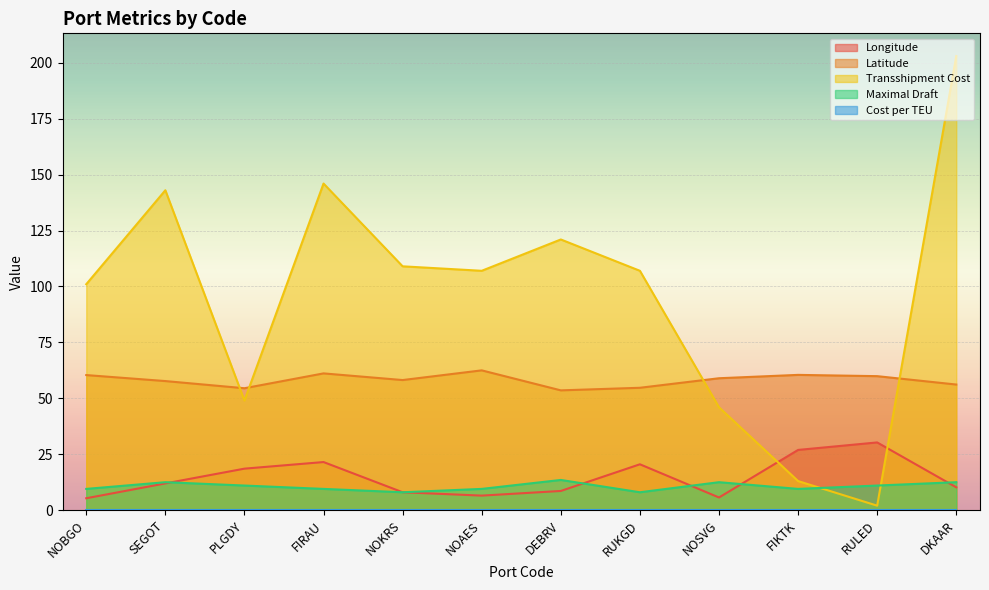

What is the label of the 4th point from the right?

NOSVG